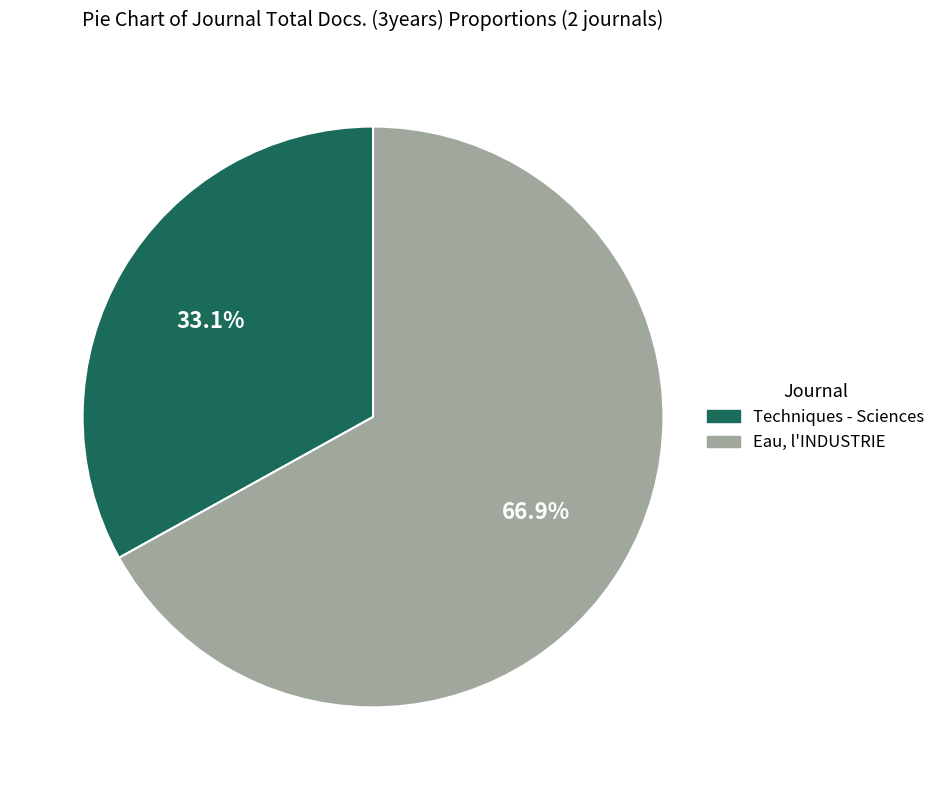

To the nearest percent, what is the difference between the largest and smallest slice percentages?

34%